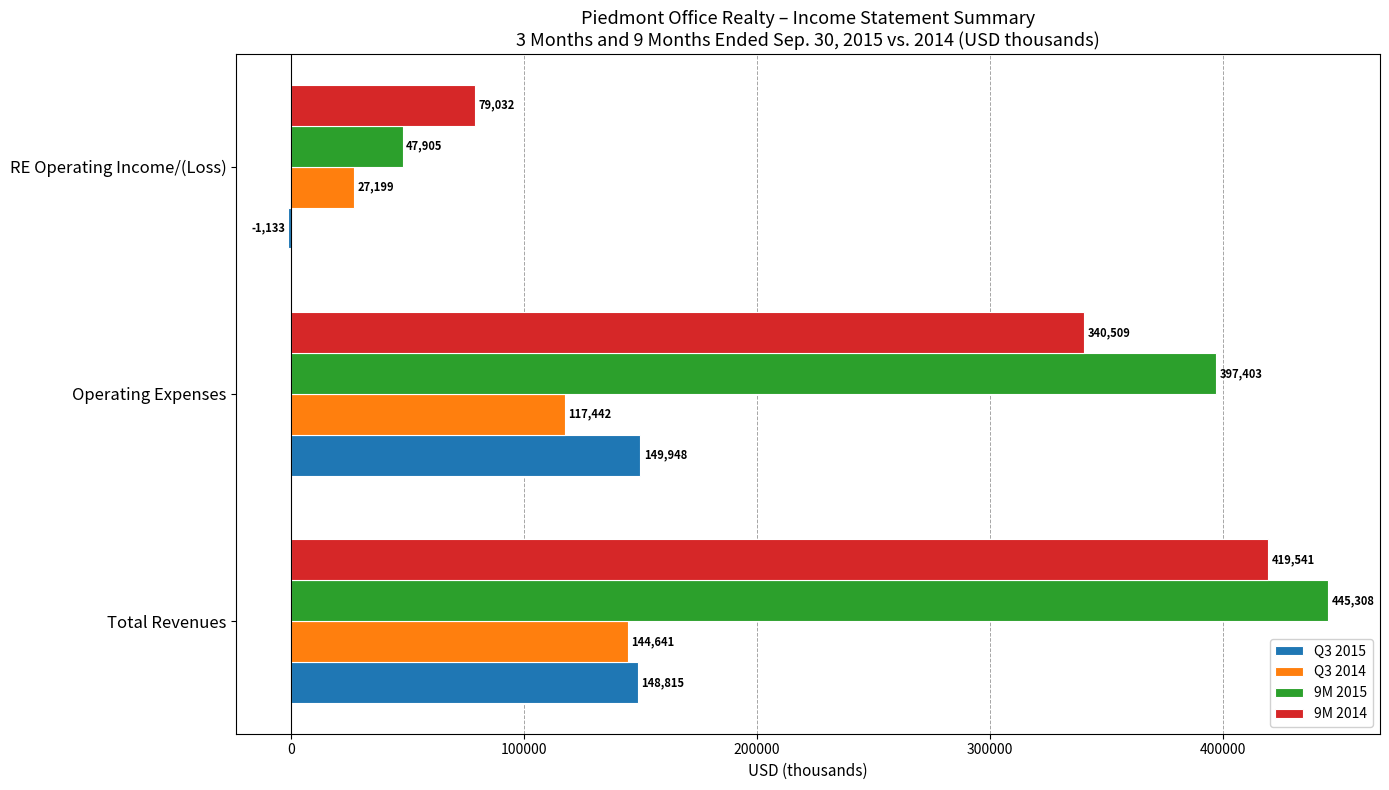

Which category has the highest value in the Q3 2015 series?

Operating Expenses